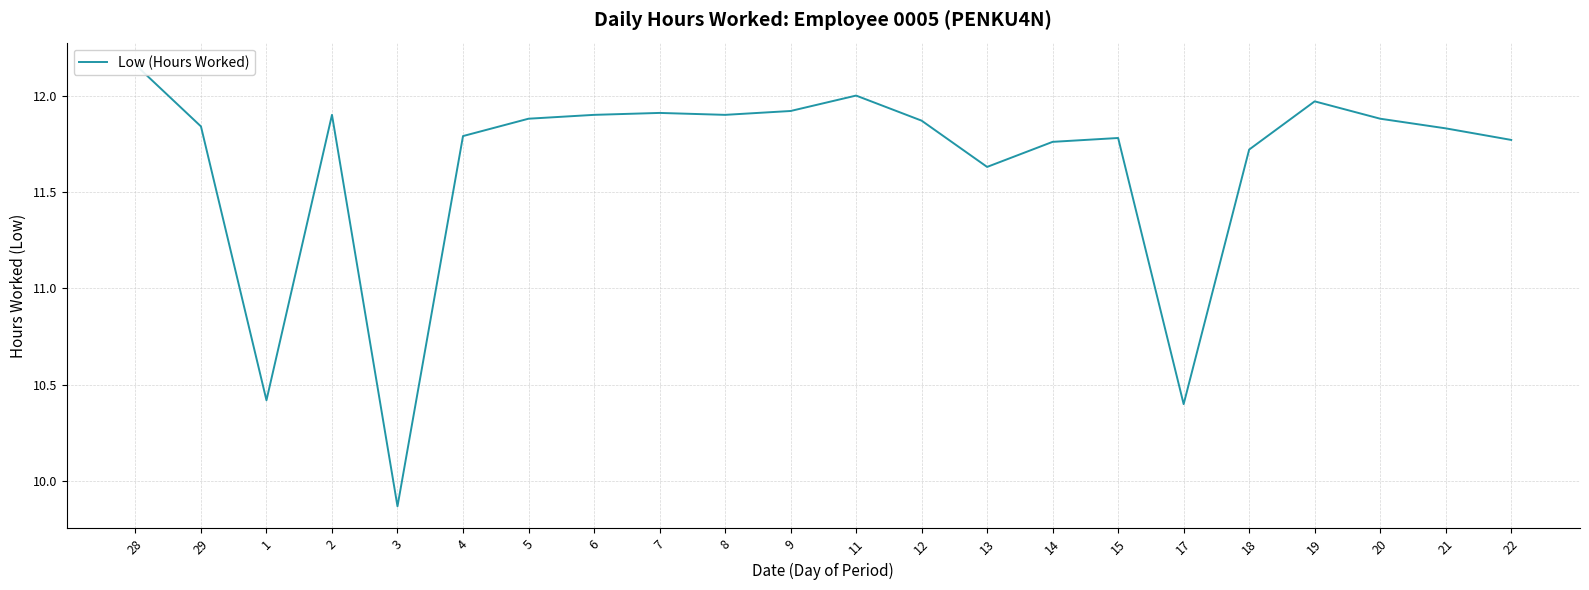

Approximately how many times larger is the value at 14 compared to 2?

1.0